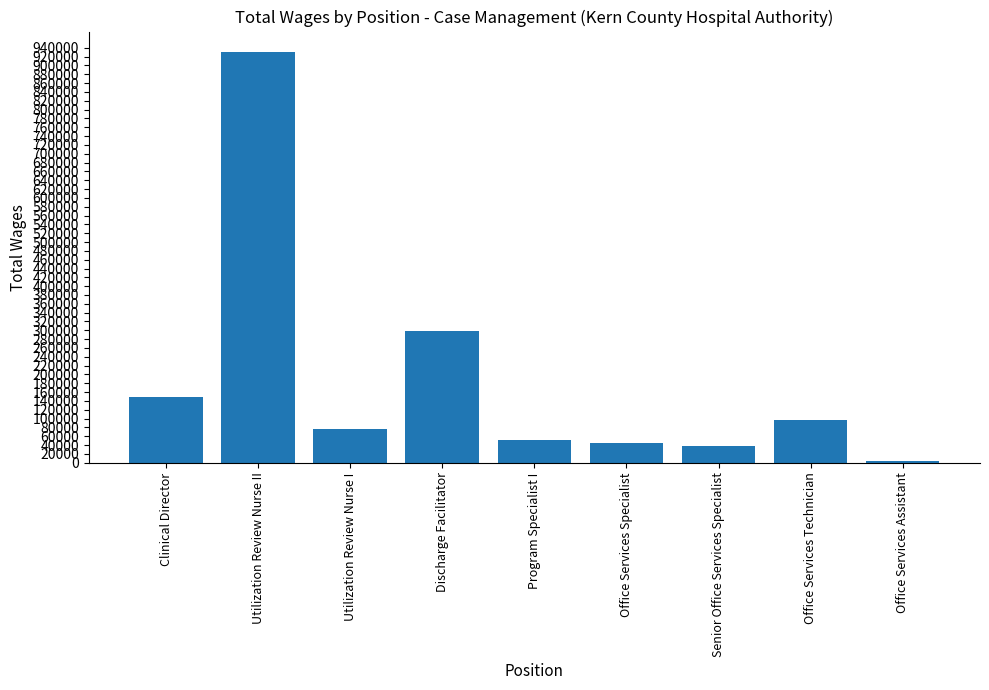

Reading right to left, what are all the values shown in this chart?

Office Services Assistant=3569	Office Services Technician=97707	Senior Office Services Specialist=37567	Office Services Specialist=45743	Program Specialist I=50962	Discharge Facilitator=298546	Utilization Review Nurse I=77364	Utilization Review Nurse II=930353	Clinical Director=149365